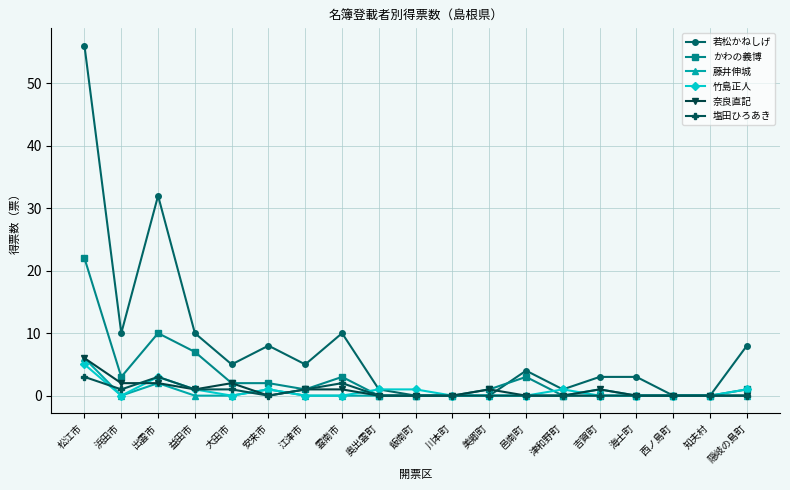

At which category does the chart reach its peak across all series?

松江市